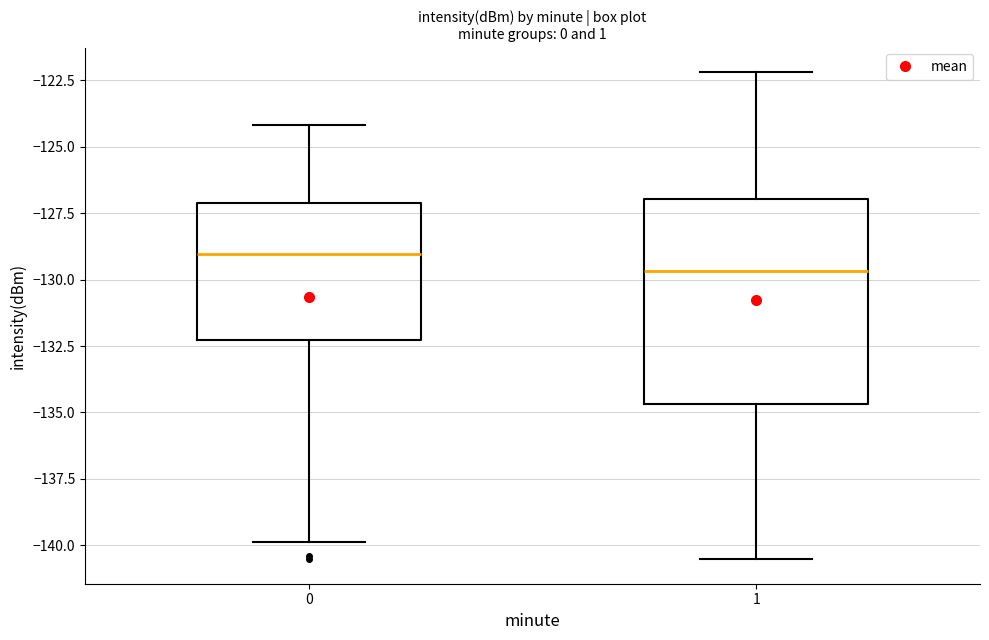

Which box is the tallest, from its lower edge to its upper edge?

1